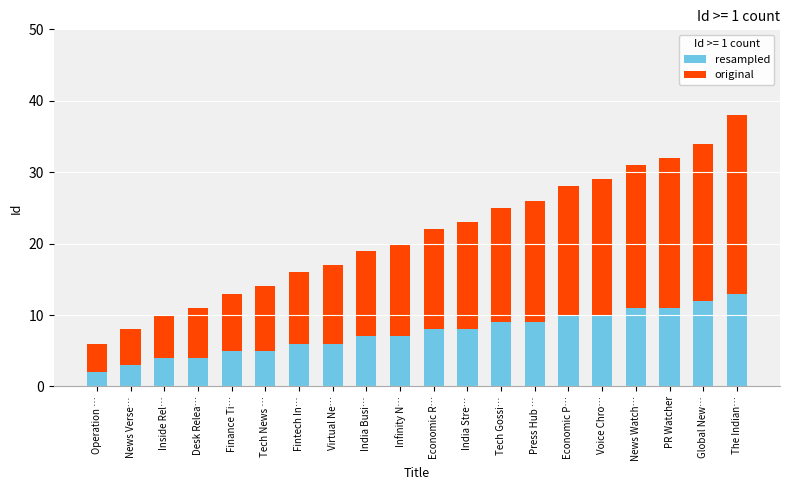

What is the difference between the maximum and second lowest values in the resampled series?

10